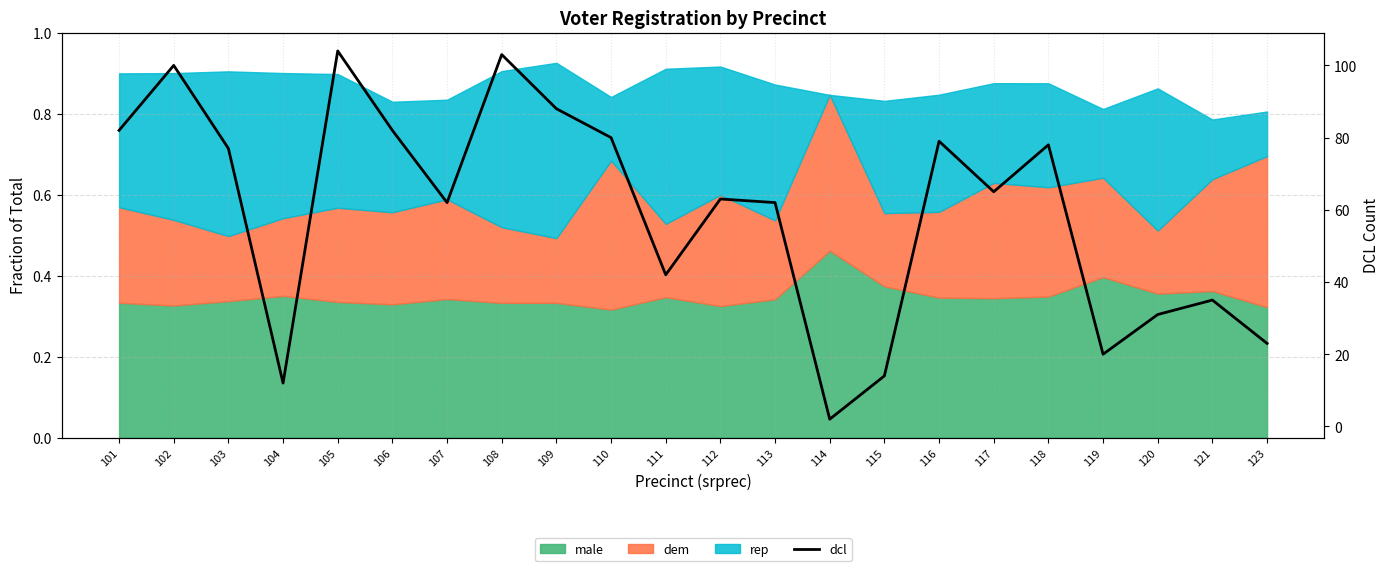

List the labels in order of value, largest first.

105, 108, 102, 109, 101, 106, 110, 116, 118, 103, 117, 112, 107, 113, 111, 121, 120, 123, 119, 115, 104, 114